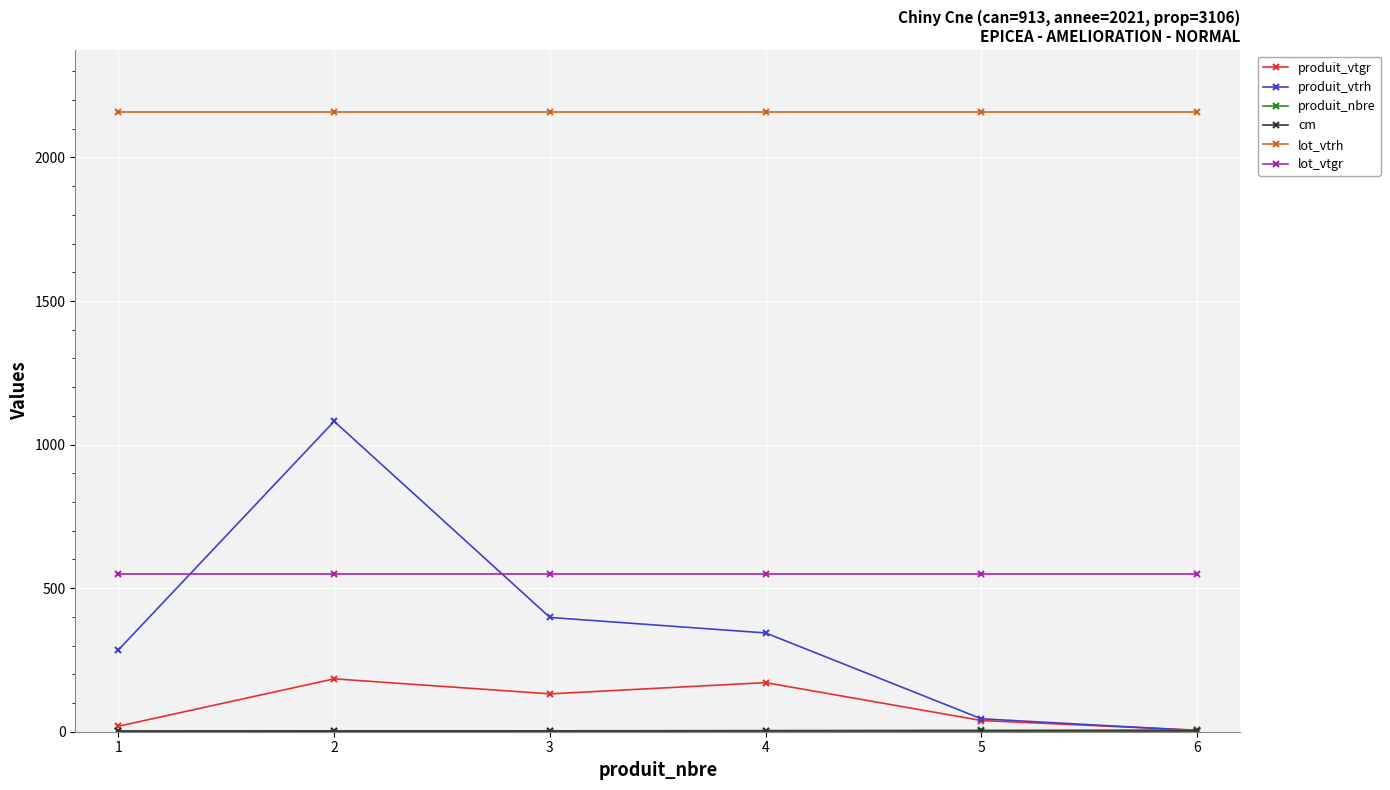

What is the sum of the lot_vtgr values at 3 and 2?

1101.0